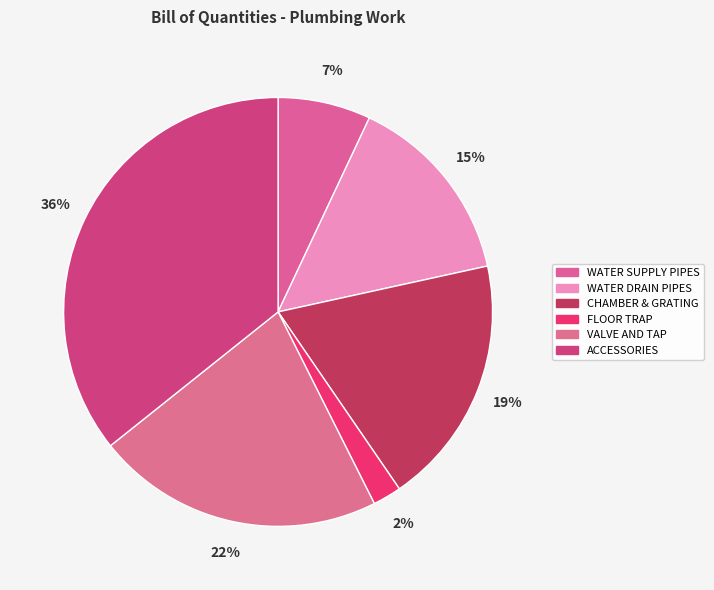

What is the total percentage of VALVE AND TAP and FLOOR TRAP?

23.8%